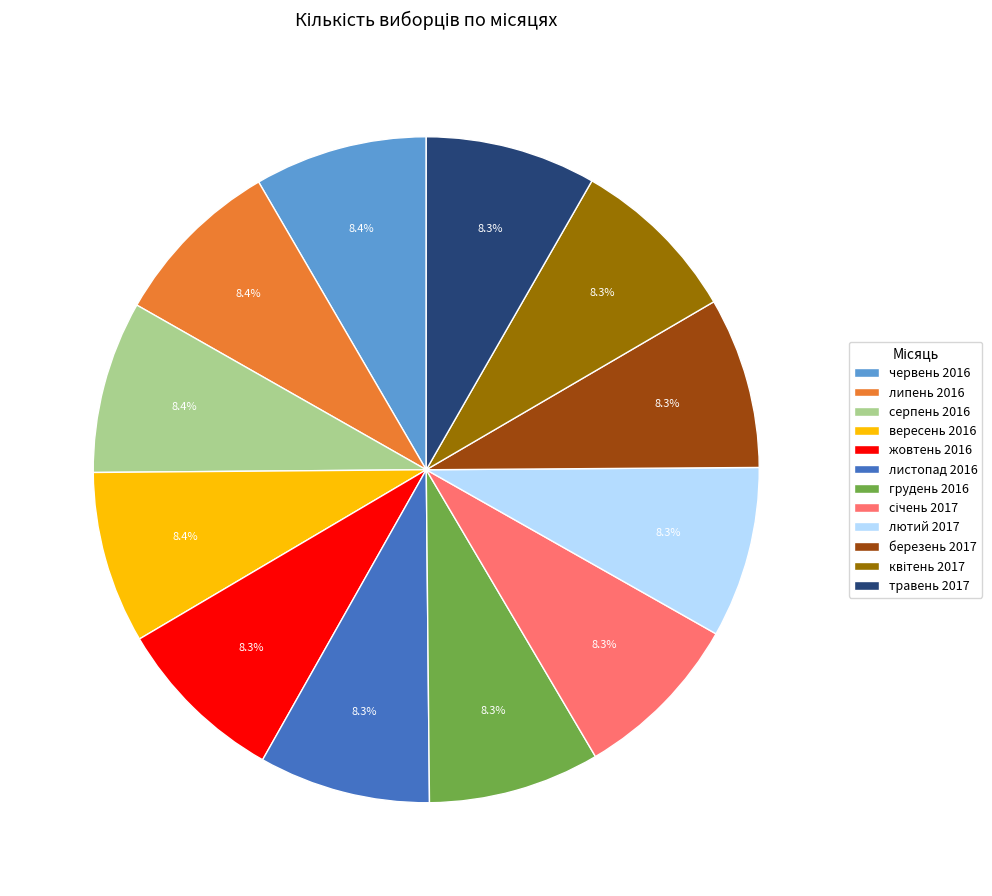

What percentage is NOT represented by червень 2016?

91.6%